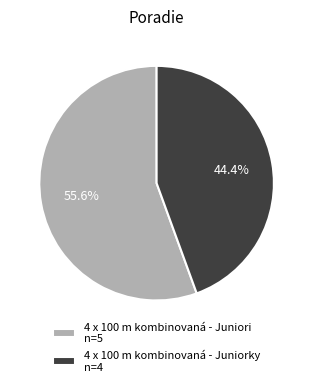

Count the number of slices in the pie.

2